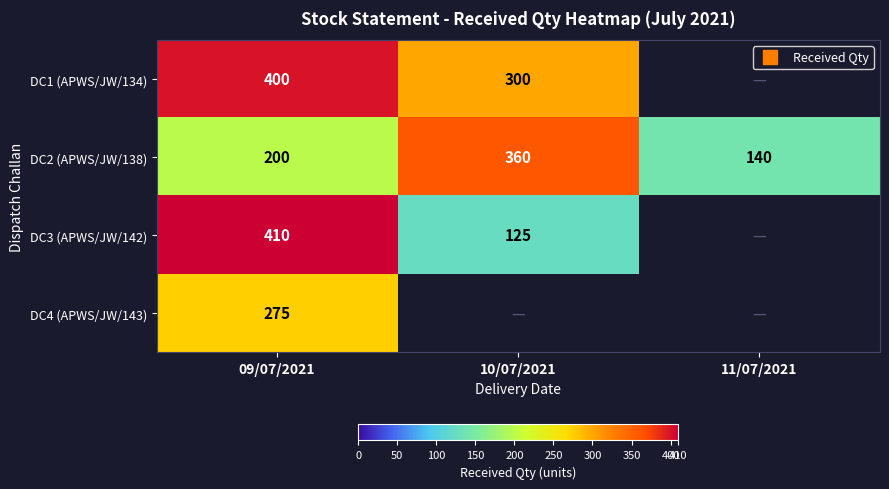

At which label does DC1 (APWS/JW/134) reach its minimum?

10/07/2021